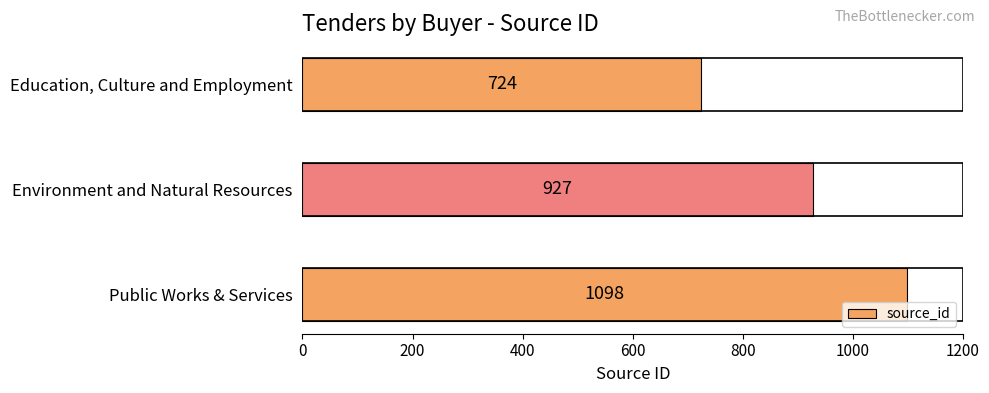

What is the ratio of the value at Education, Culture and Employment to the value at Environment and Natural Resources?

0.8